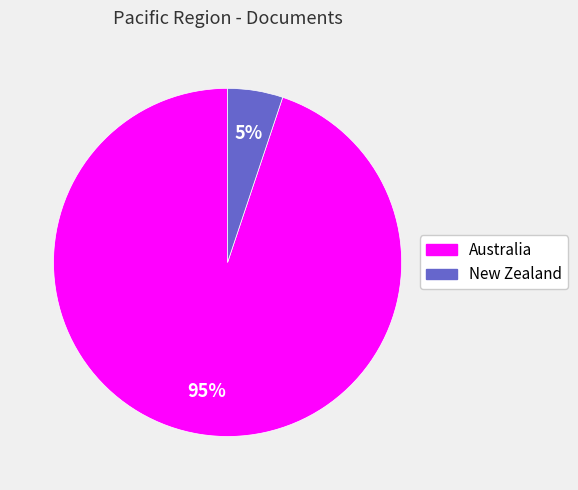

Rank the categories by value from lowest to highest.

New Zealand, Australia